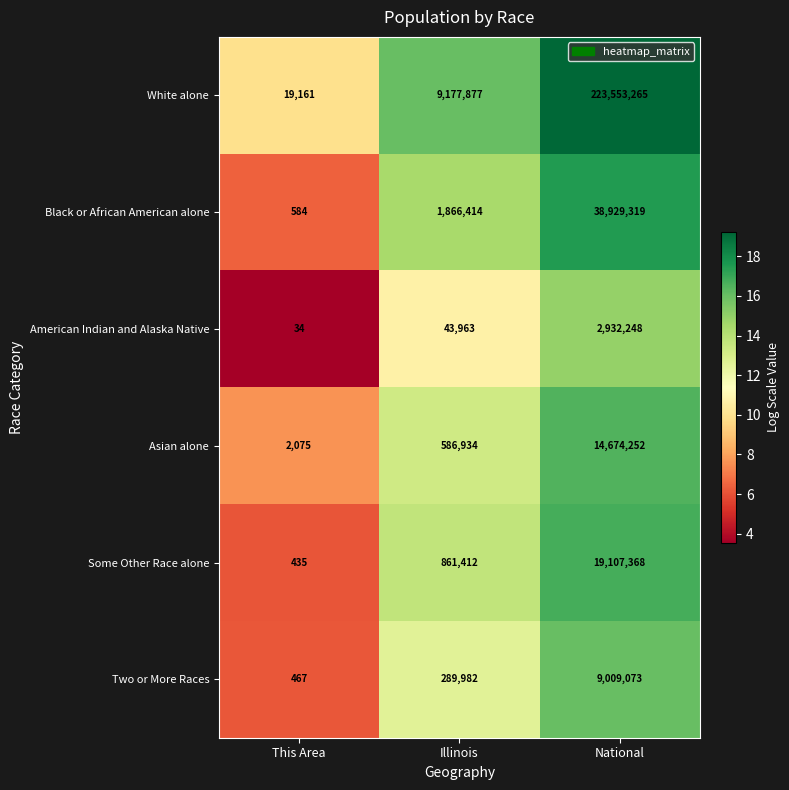

Which label corresponds to the largest value in the chart?

National